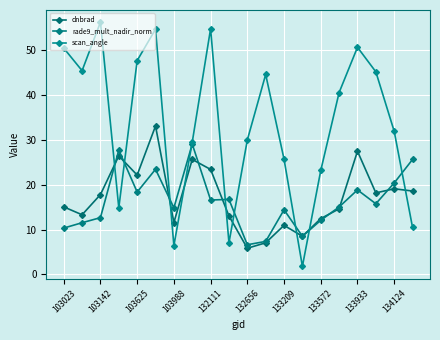

What are all the series names shown in the legend?

dnbrad, rade9_mult_nadir_norm, scan_angle